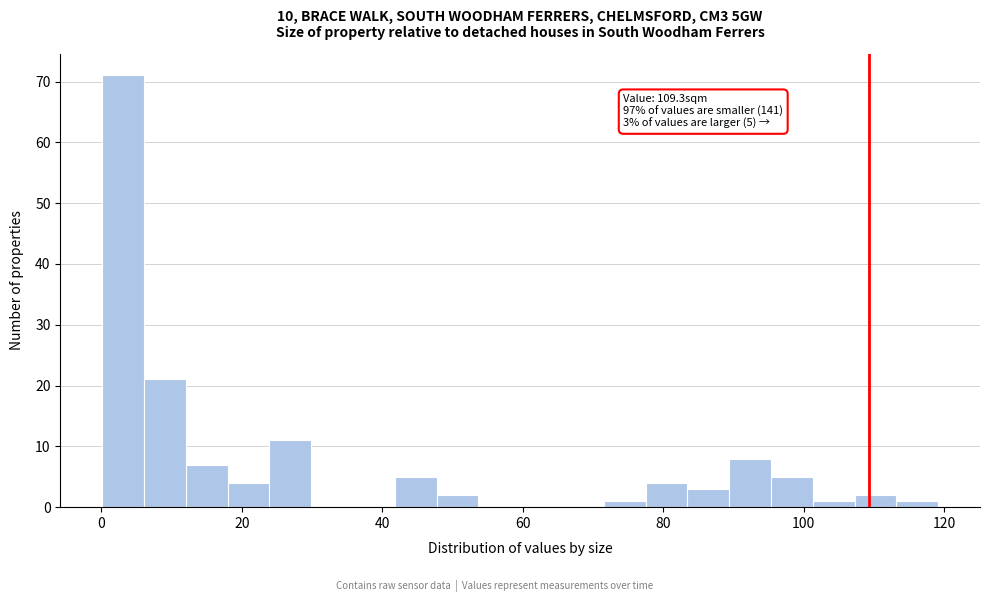

Around what value on the x-axis is the tallest bar? Give the approximate position of its centre, as read against the axis.

4